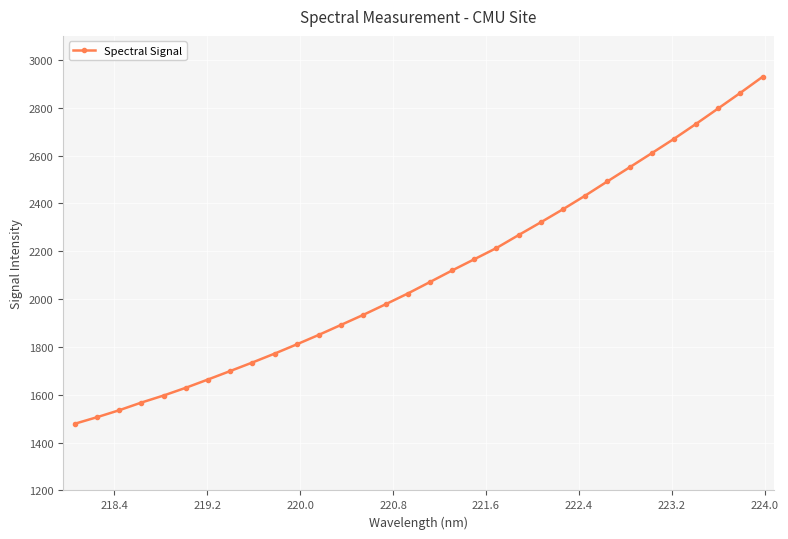

What is the greatest value displayed?

2928.7